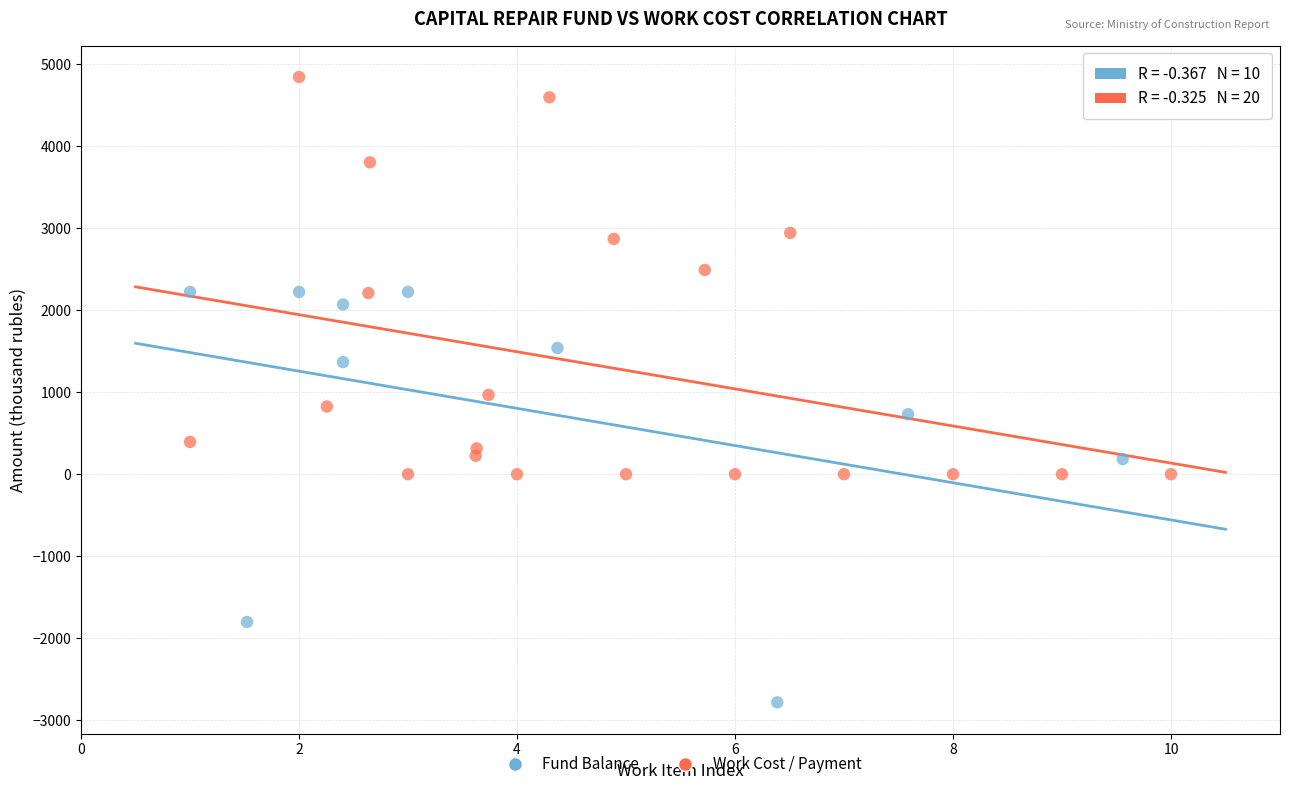

Which series reaches the minimum Y coordinate?

Fund Balance